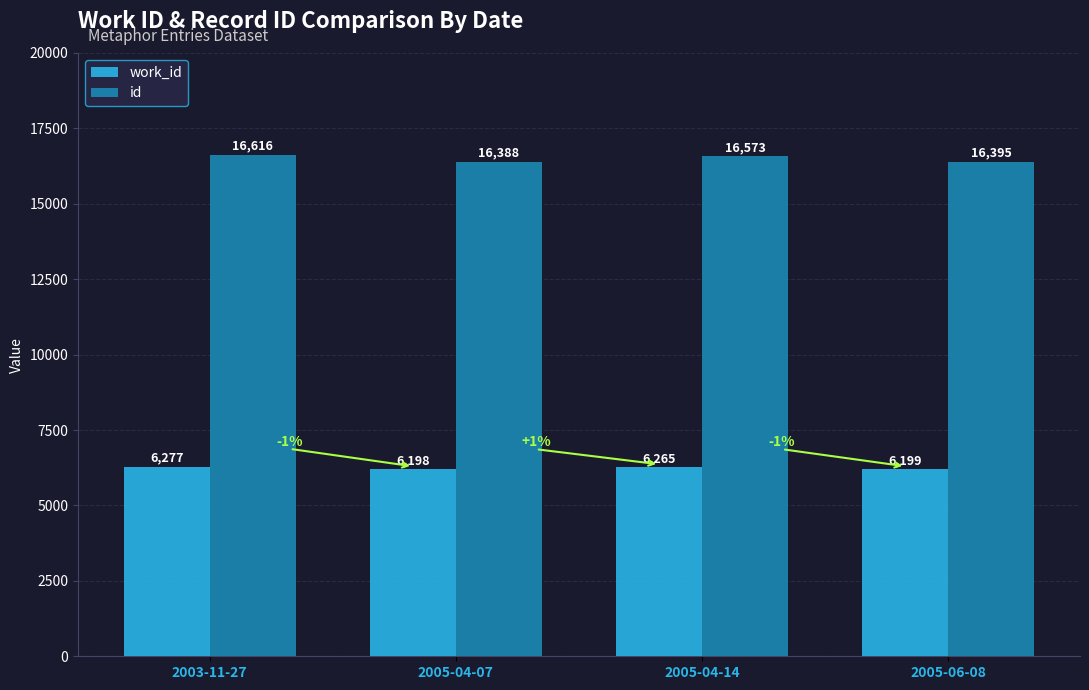

Which series has the largest total across all categories?

id